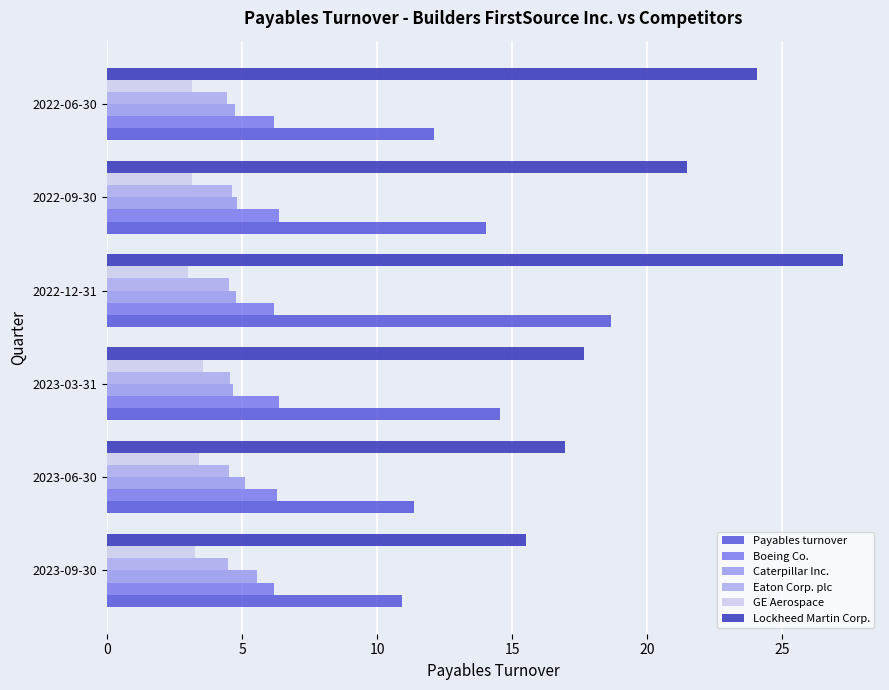

How many values in the Payables turnover series are below 14?

3